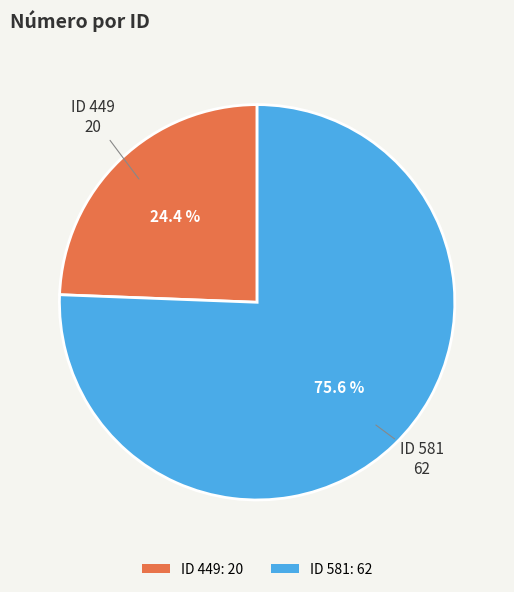

Approximately how many times larger is the value at ID 581: 62 compared to ID 449: 20?

3.1